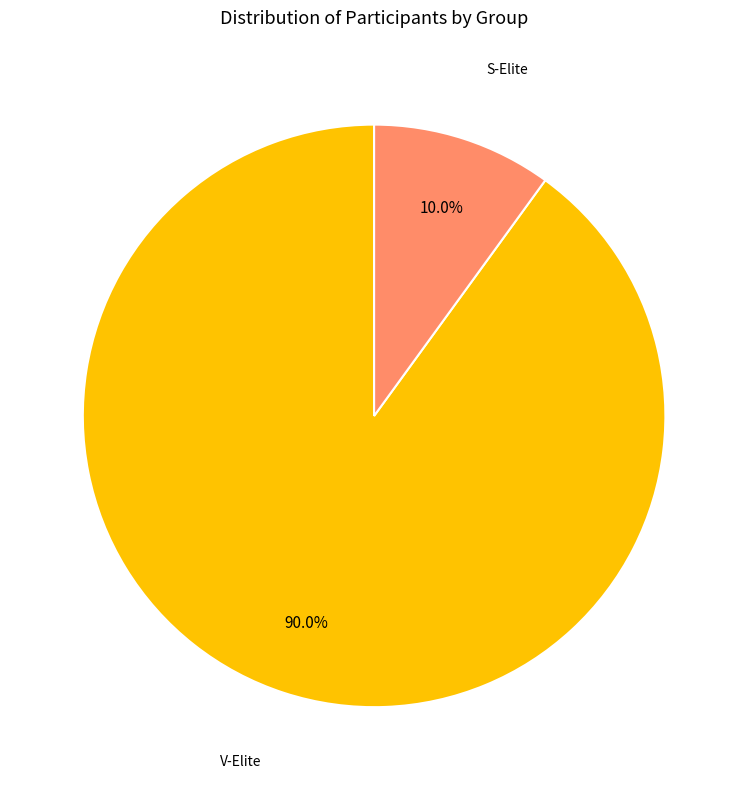

Which has a higher value, S-Elite or V-Elite?

V-Elite